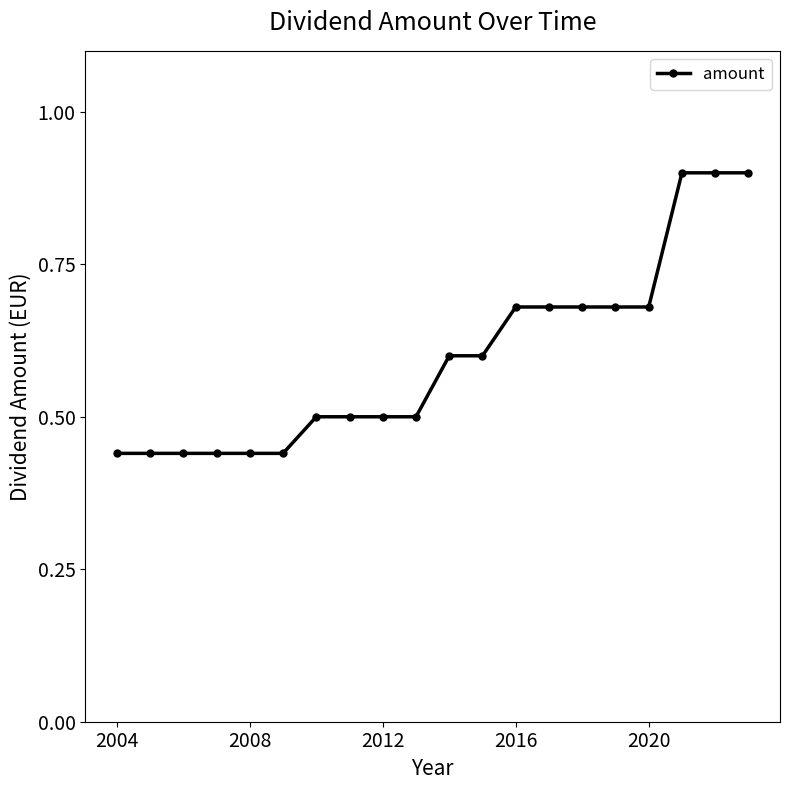

What is the greatest value displayed?

0.9